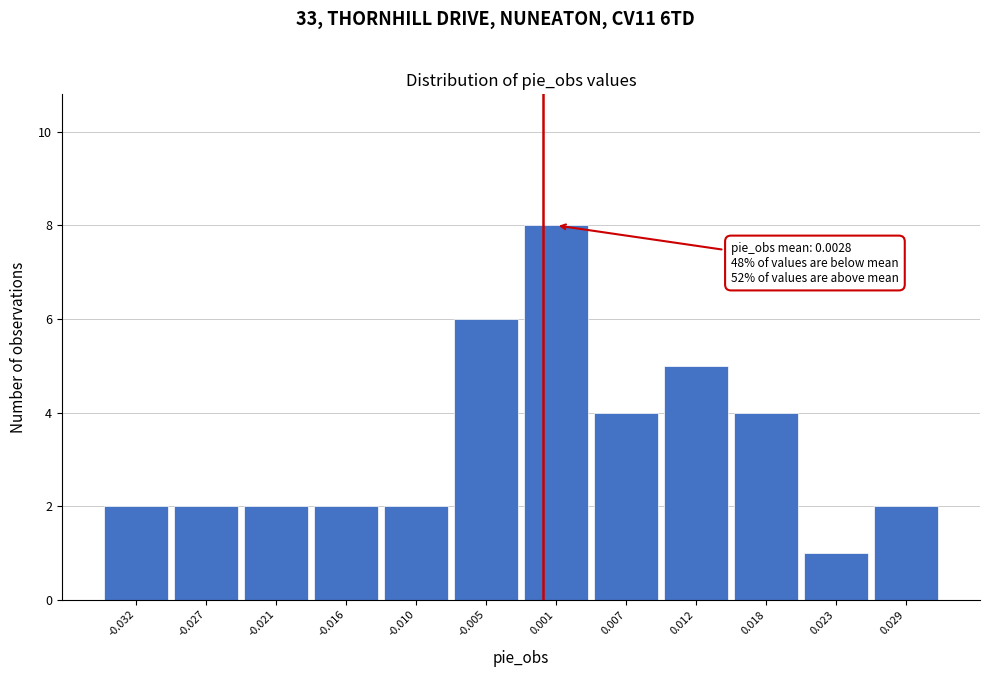

Reading left to right, transcribe all the data shown in this chart.

2	2	2	2	2	6	8	4	5	4	1	2